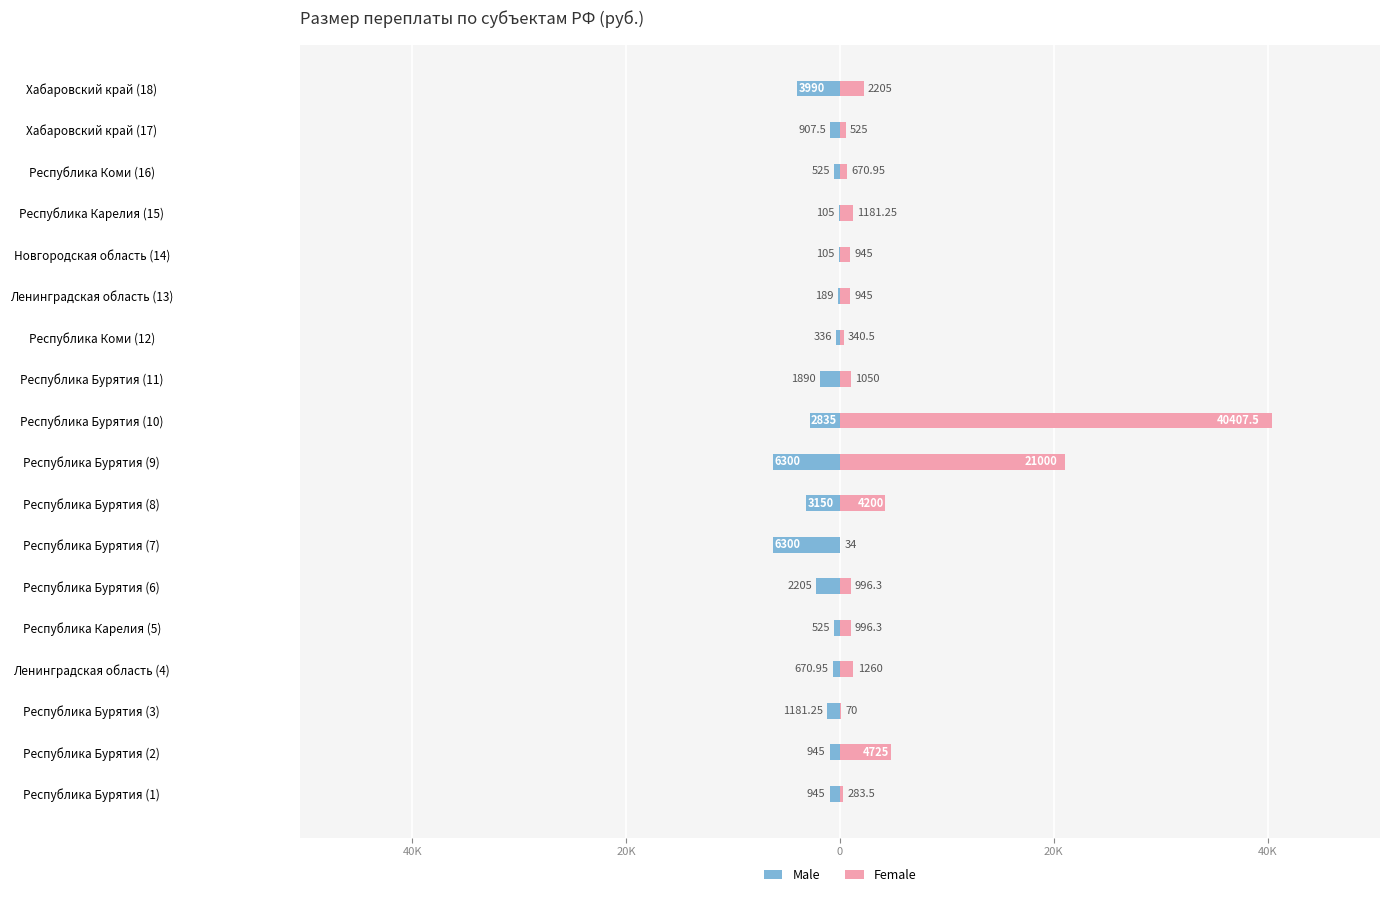

Between Республика Бурятия (2) and Республика Бурятия (6), which series saw the biggest shift?

Female